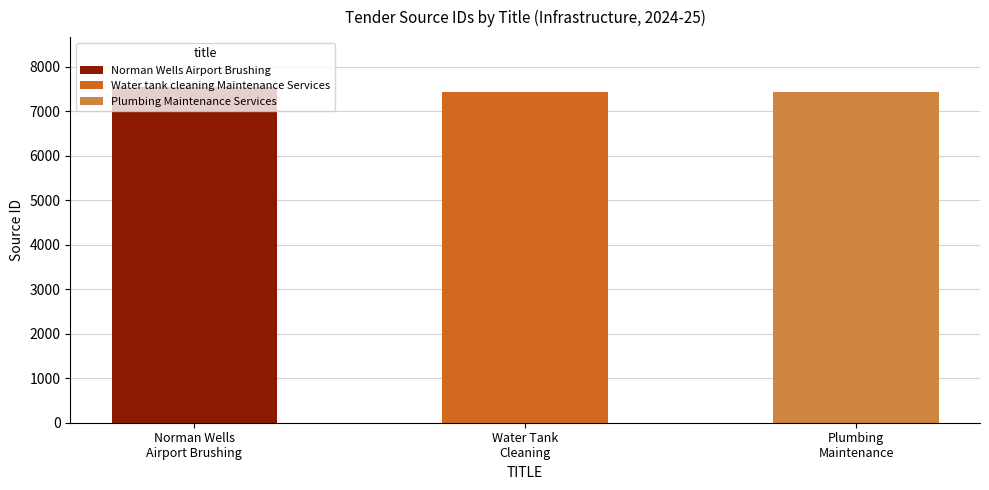

Reading left to right, transcribe all the data shown in this chart.

7537	7443	7444